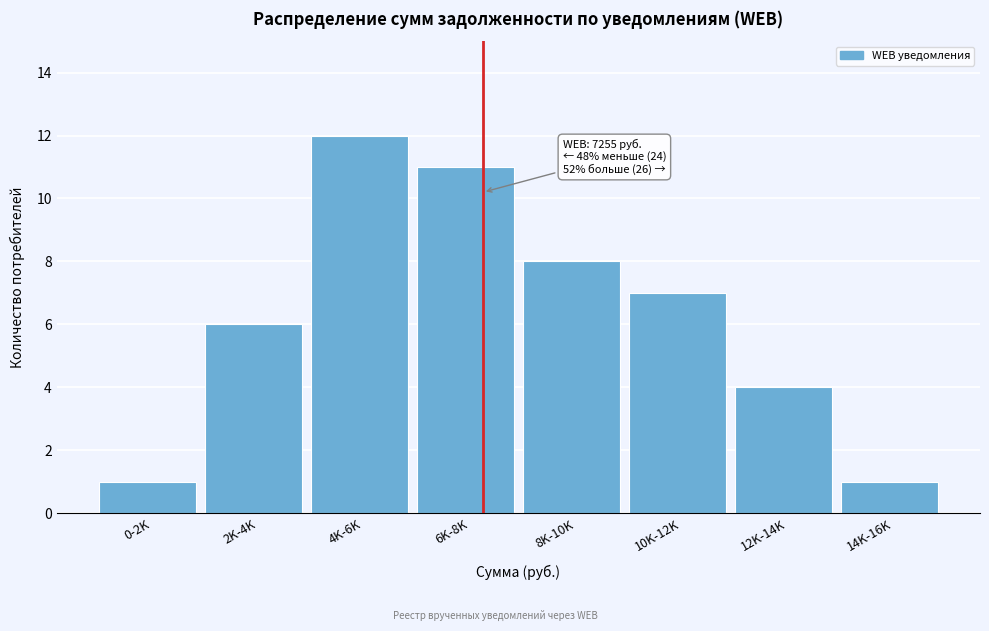

Reading left to right, what are all the values shown in this chart?

1	6	12	11	8	7	4	1